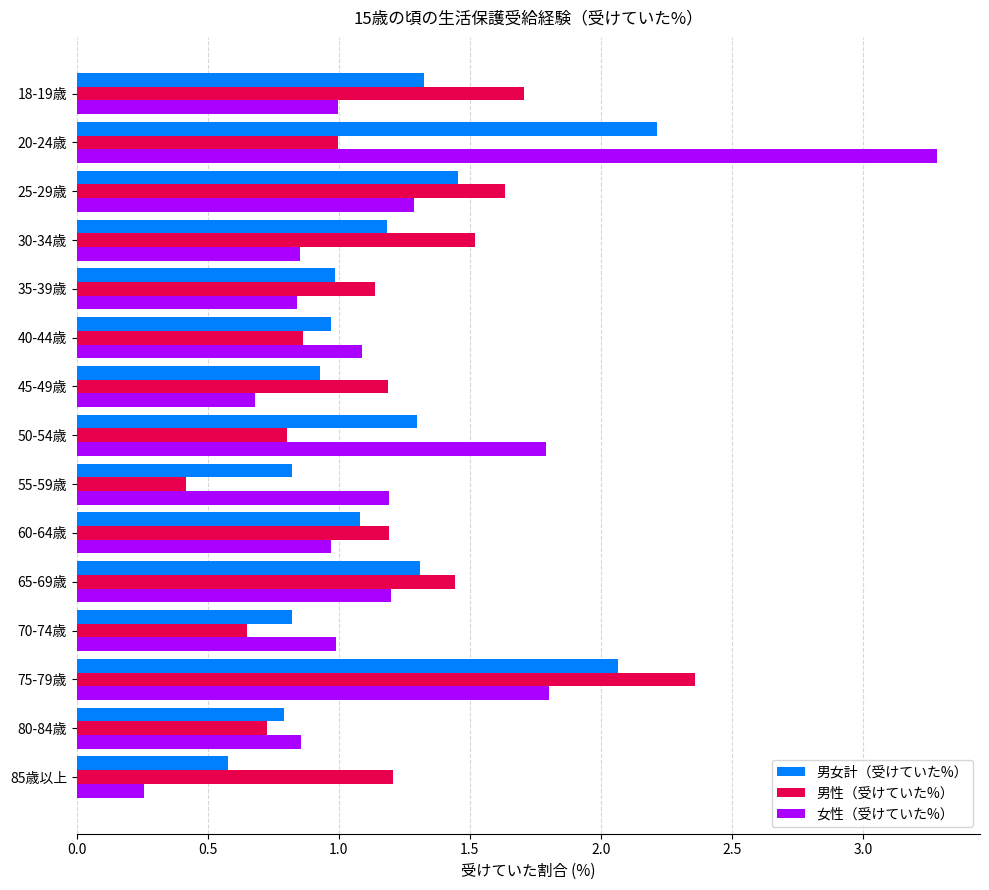

What is the spread (max minus min) of values at 18-19歳?

0.7